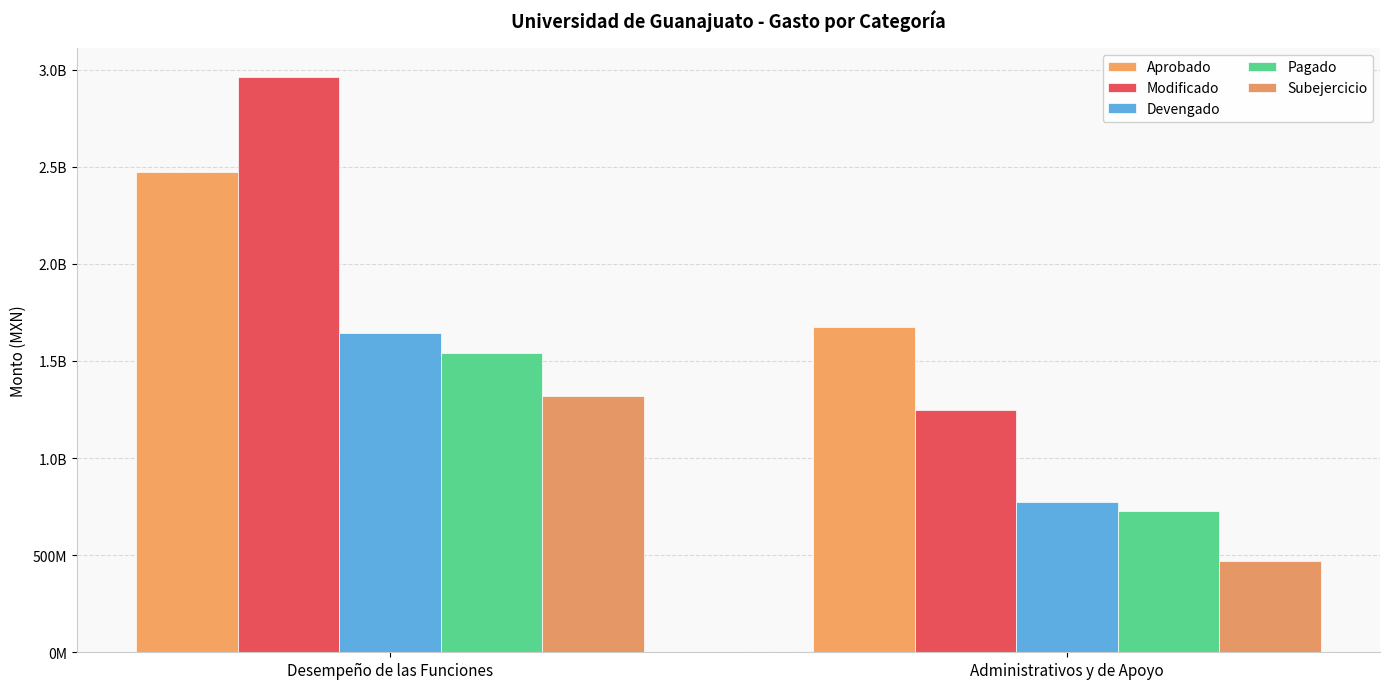

Are the bars horizontal?

No